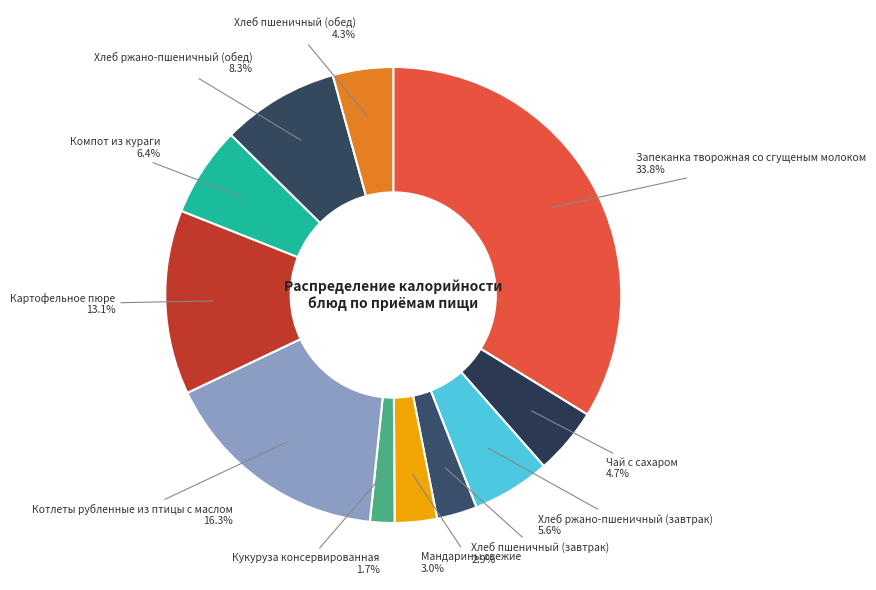

Between Кукуруза консервированная and Чай с сахаром, which is larger?

Чай с сахаром